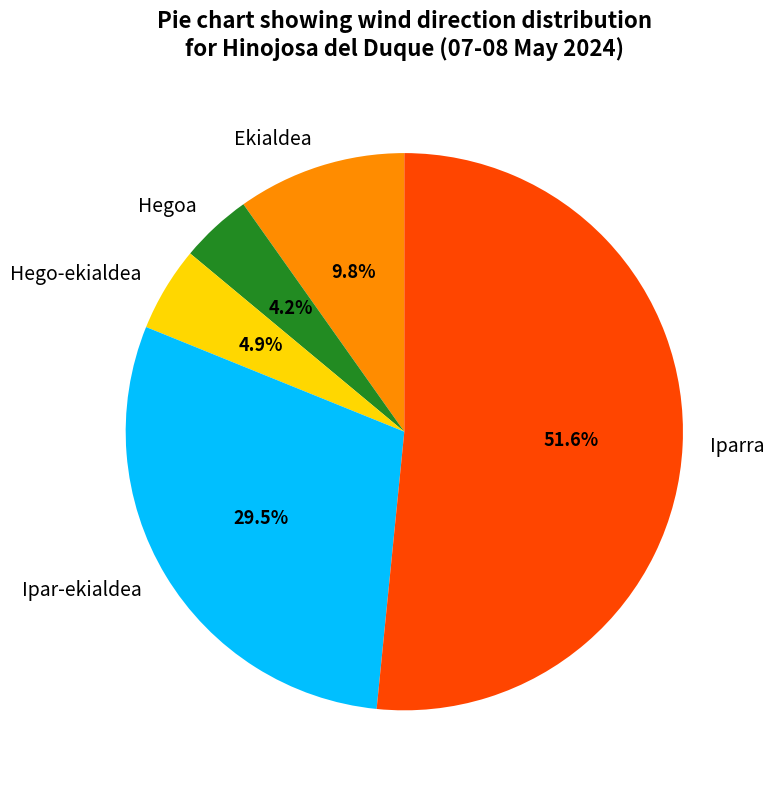

What is the ratio of the value at Ipar-ekialdea to the value at Iparra?

0.6